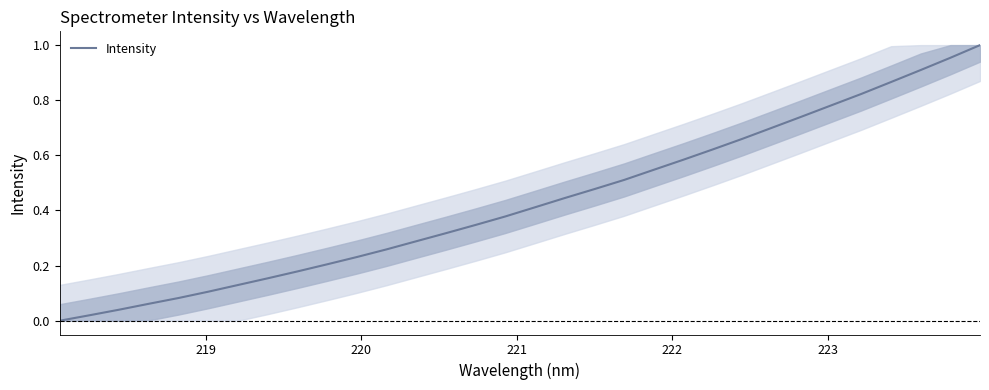

How many categories are shown in the chart?

32